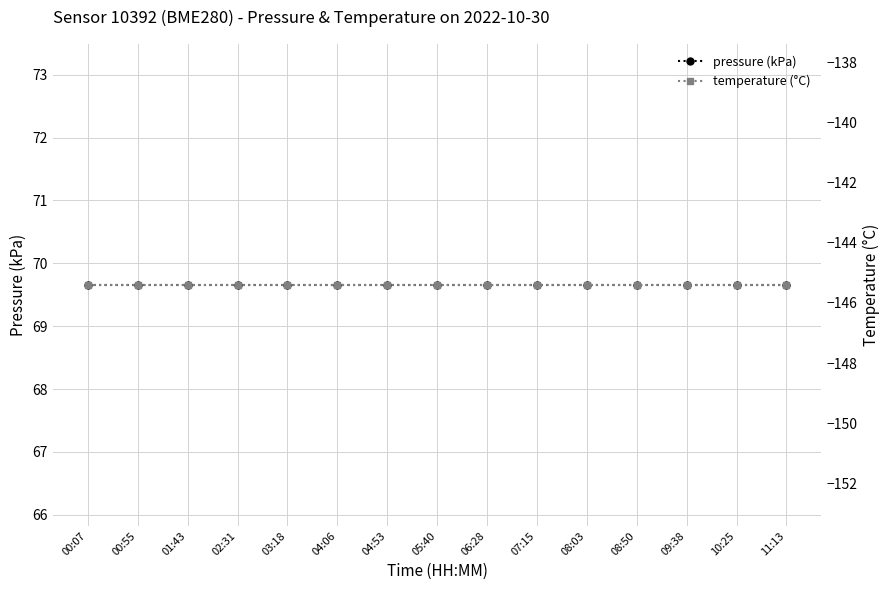

What position from the left is 10:25?

14